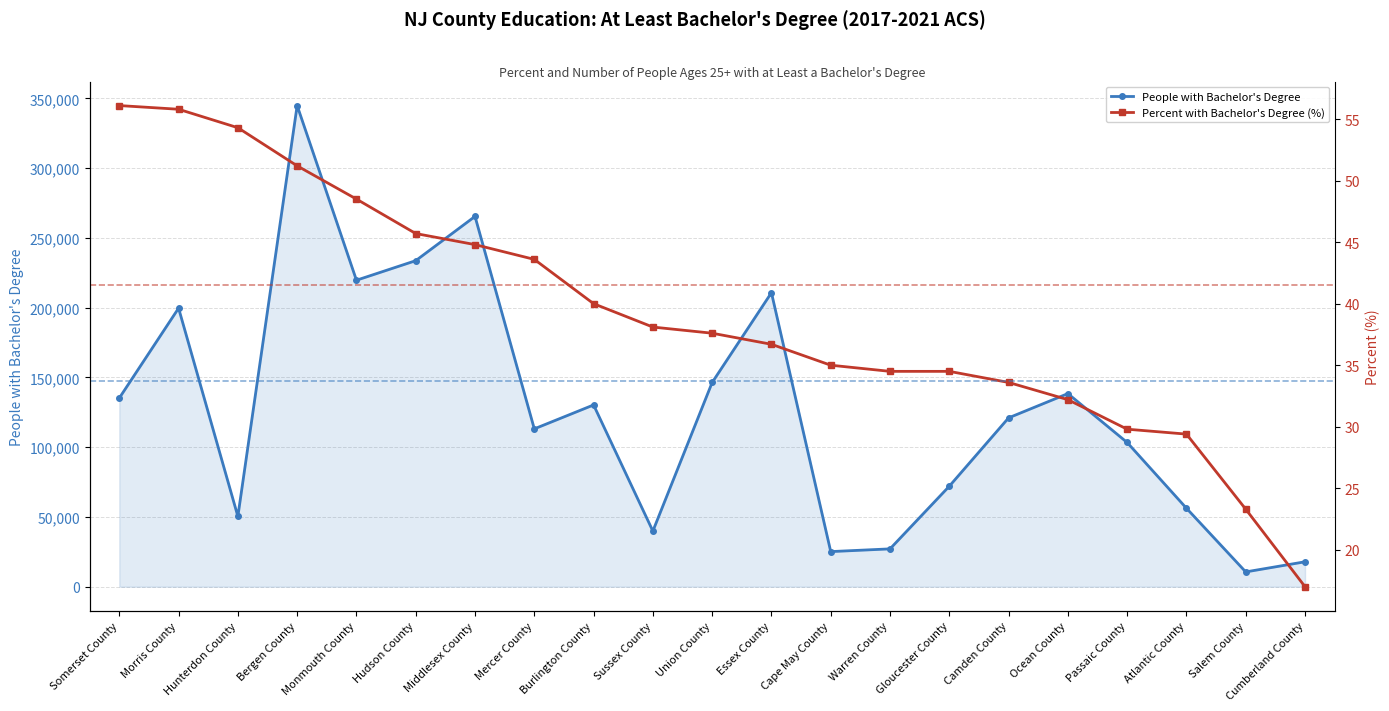

Reading right to left, transcribe all the data shown in this chart.

People with Bachelor's Degree: Cumberland County=17858.0	Salem County=10601.0	Atlantic County=56247.0	Passaic County=103352.0	Ocean County=138402.0	Camden County=121011.0	Gloucester County=72018.0	Warren County=27114.0	Cape May County=25157.0	Essex County=210714.0	Union County=146361.0	Sussex County=39868.0	Burlington County=130269.0	Mercer County=113117.0	Middlesex County=265393.0	Hudson County=233671.0	Monmouth County=219649.0	Bergen County=344832.0	Hunterdon County=50390.0	Morris County=199629.0	Somerset County=135200.0
Percent with Bachelor's Degree (%): Cumberland County=17.0	Salem County=23.3	Atlantic County=29.4	Passaic County=29.8	Ocean County=32.2	Camden County=33.6	Gloucester County=34.5	Warren County=34.5	Cape May County=35.0	Essex County=36.7	Union County=37.6	Sussex County=38.1	Burlington County=40.0	Mercer County=43.6	Middlesex County=44.8	Hudson County=45.7	Monmouth County=48.5	Bergen County=51.2	Hunterdon County=54.3	Morris County=55.8	Somerset County=56.1